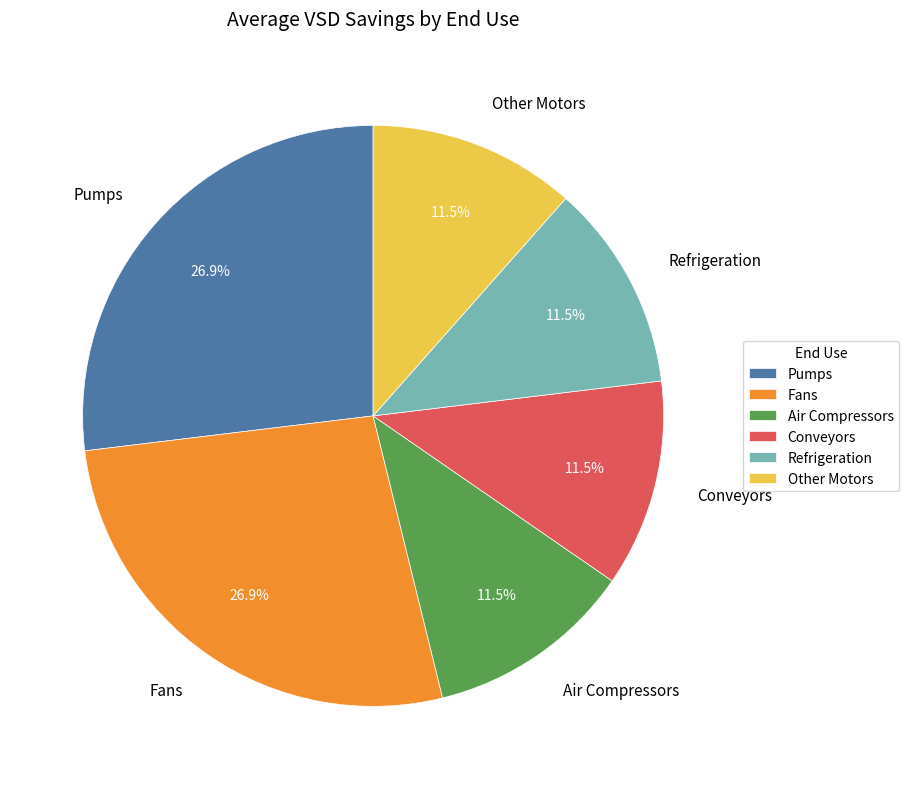

Which has a higher value, Fans or Air Compressors?

Fans